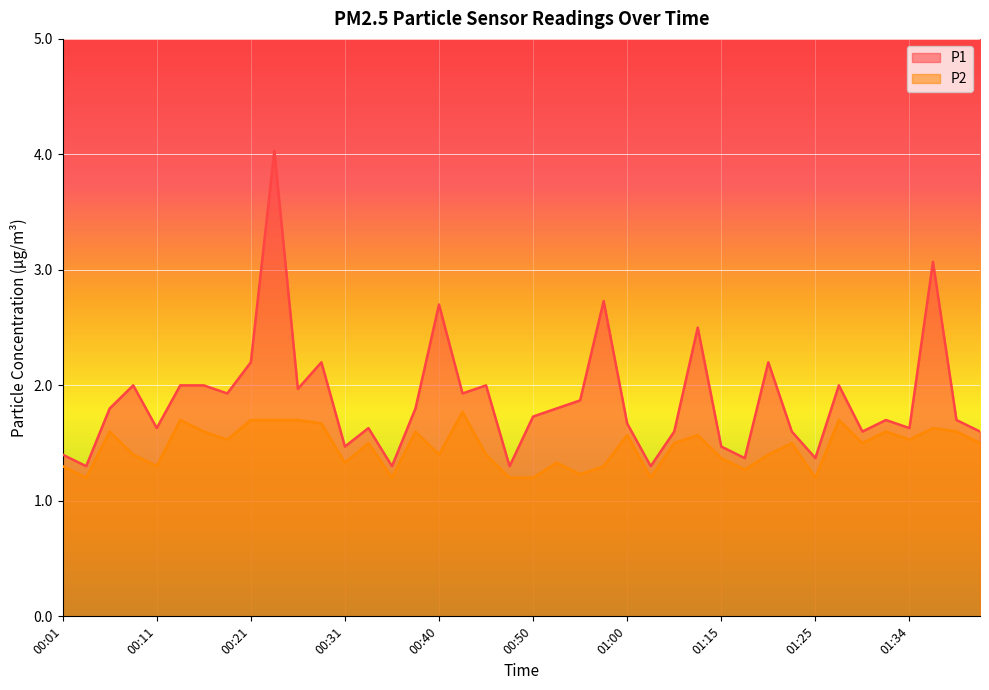

Where is P2 nearest to the value 1?

00:04